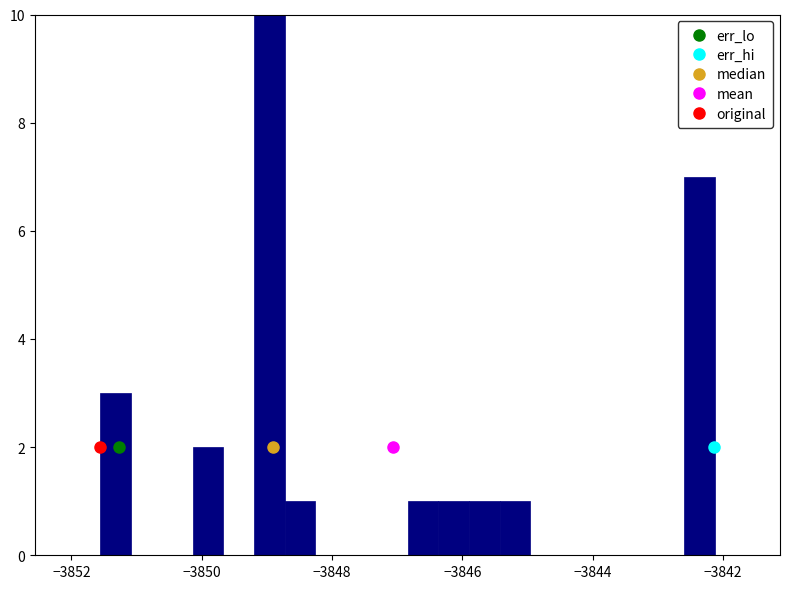

Read against the x-axis, roughly where is the centre of the tallest bar?

-3849.0